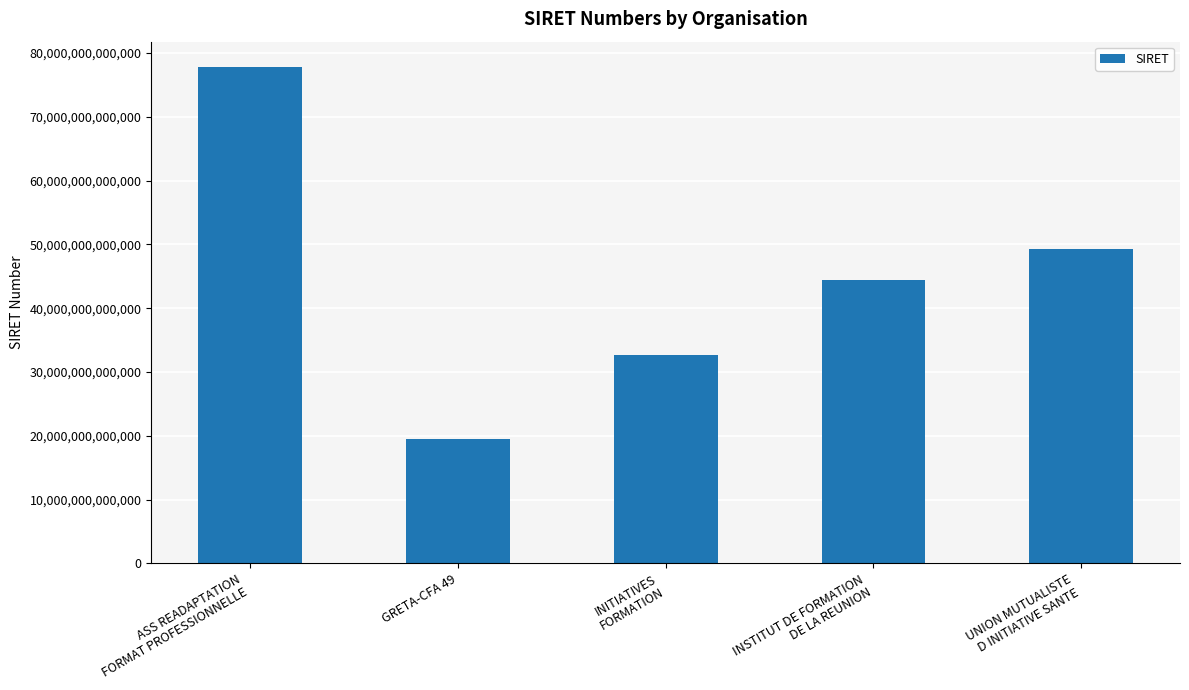

What is the ratio of the value at UNION MUTUALISTE
D INITIATIVE SANTE to the value at INITIATIVES
FORMATION?

1.5